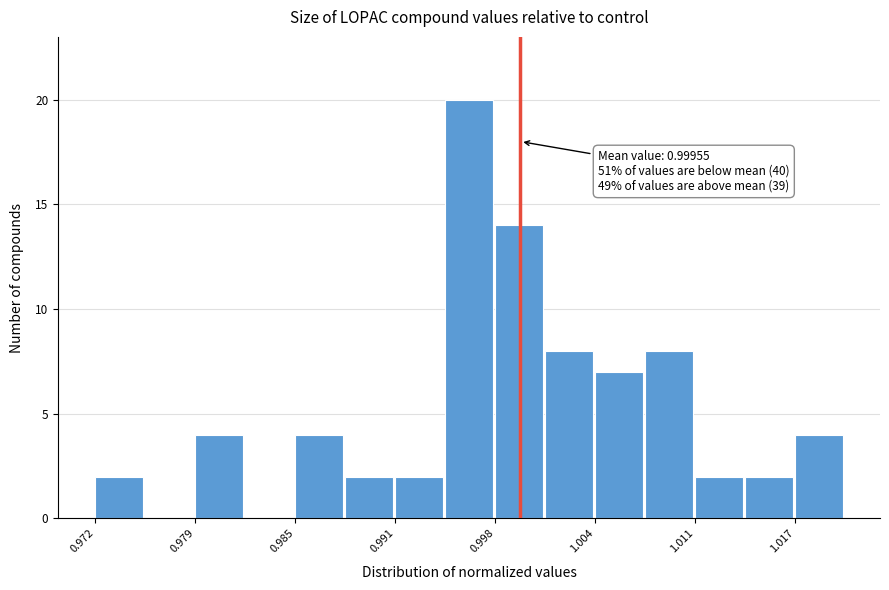

Around what value on the x-axis is the tallest bar? Give the approximate position of its centre, as read against the axis.

0.996